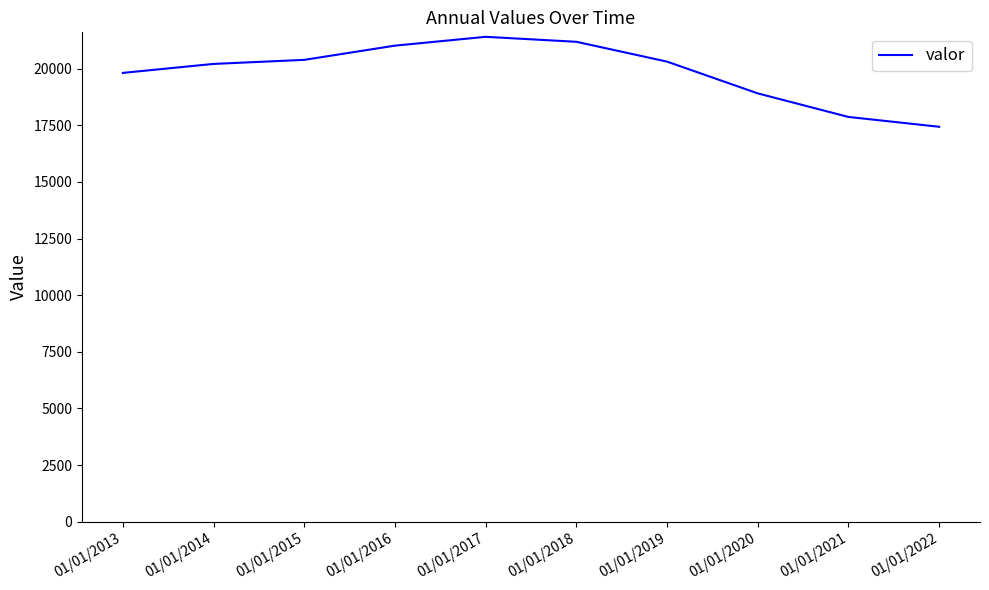

What is the difference between the maximum and minimum values?

3972